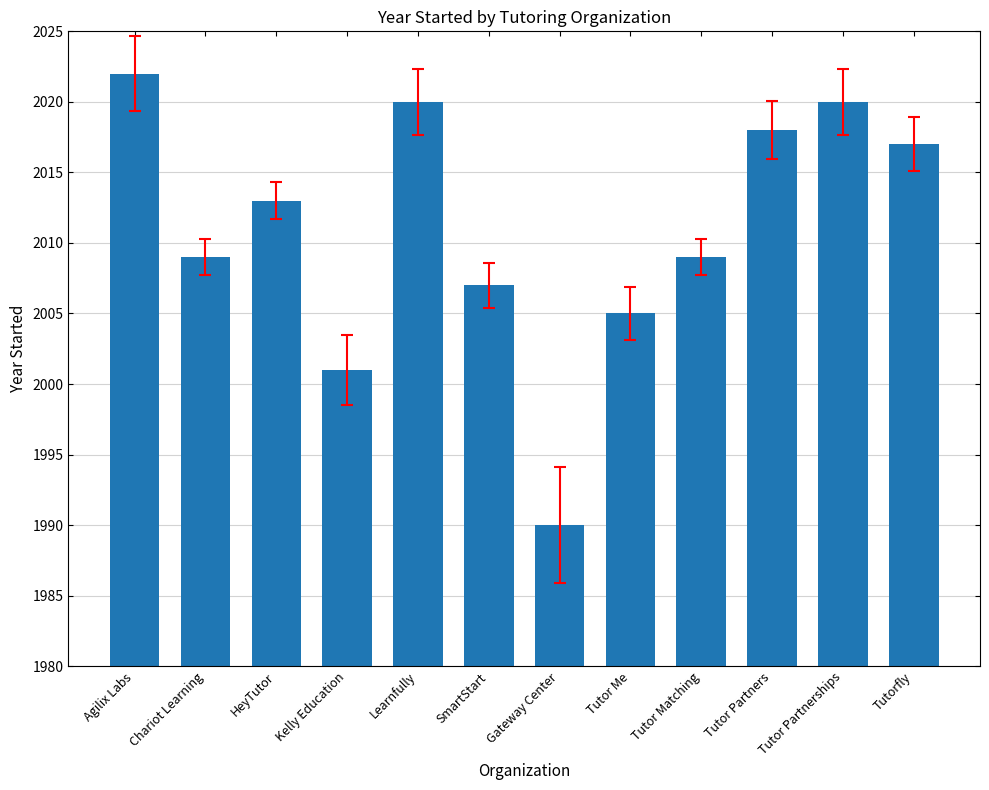

Reading left to right, what are all the values shown in this chart?

2022	2009	2013	2001	2020	2007	1990	2005	2009	2018	2020	2017